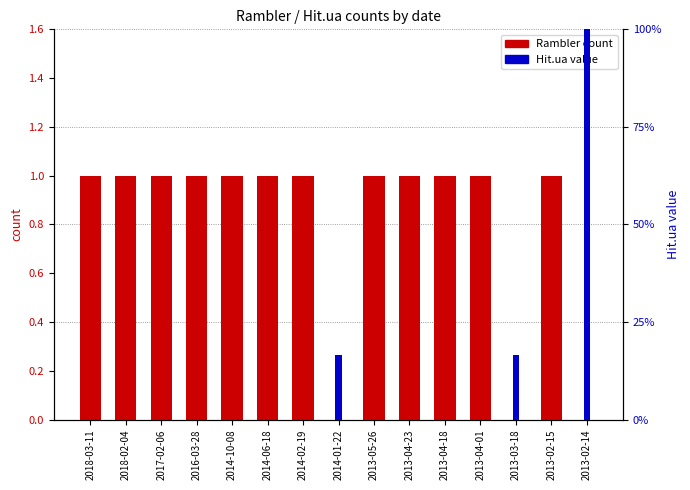

At how many categories does at least one series exceed 8?

3